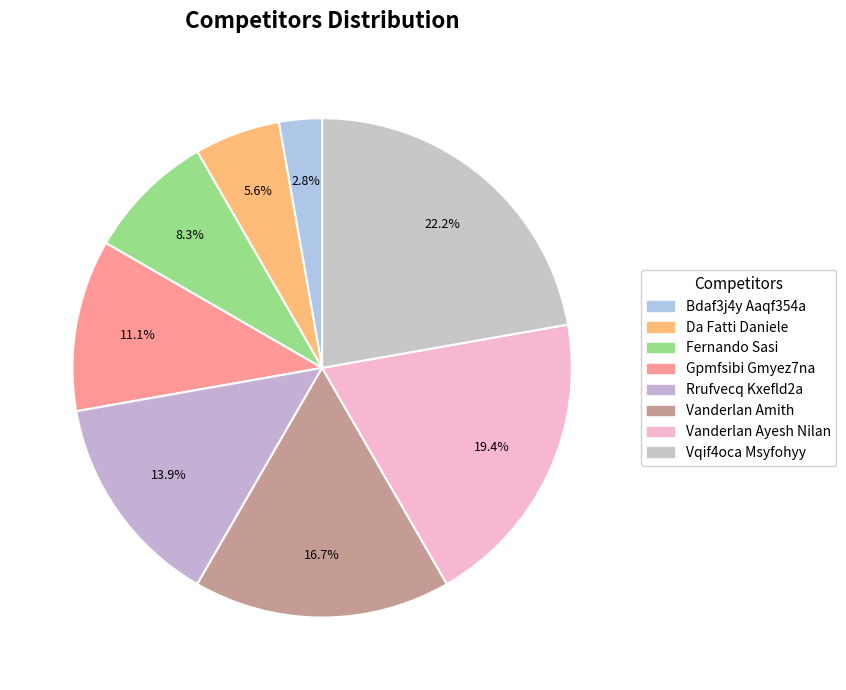

What percentage is the Fernando Sasi slice, to the nearest percent?

8%